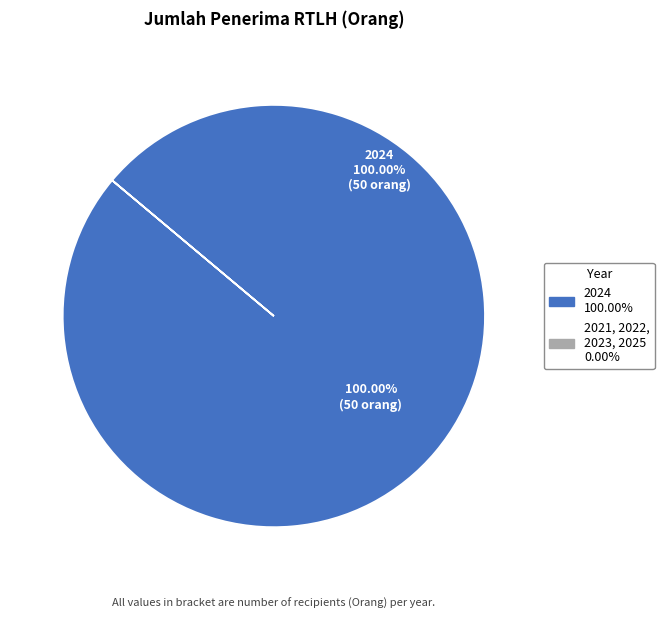

Is there a majority slice in this chart?

Yes